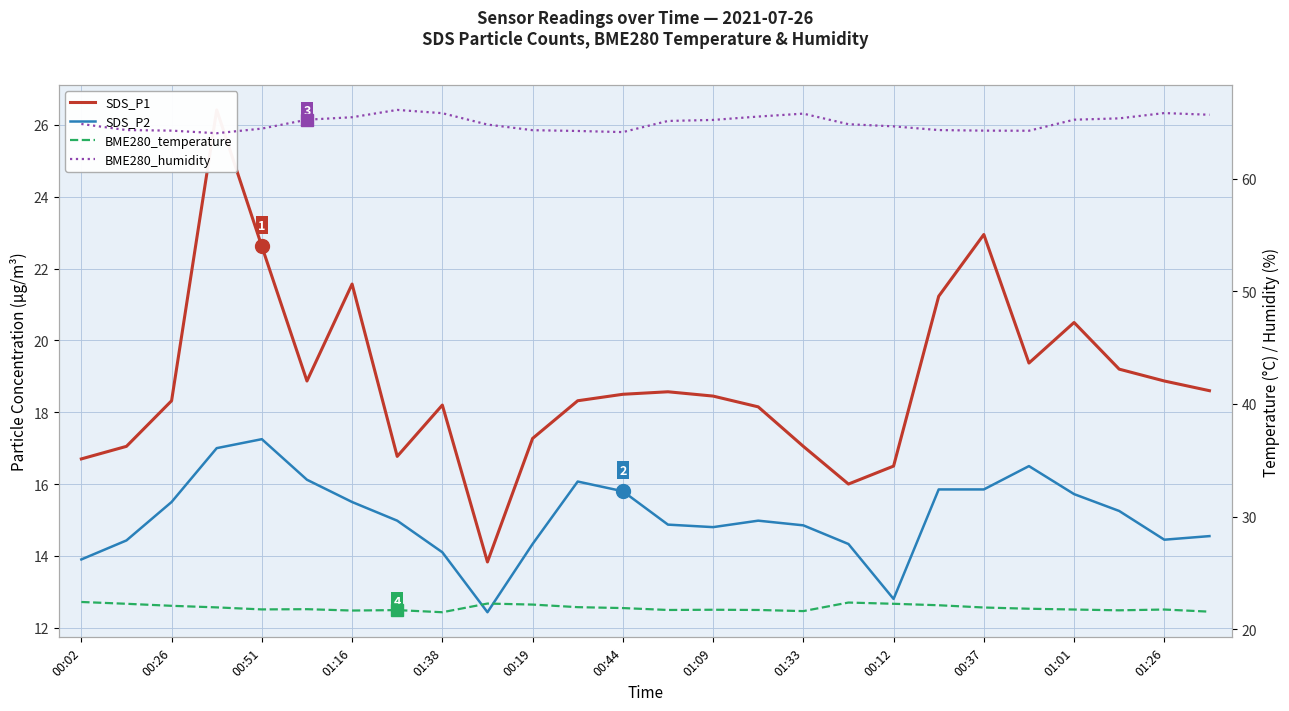

Which series has the widest spread of values?

SDS_P1